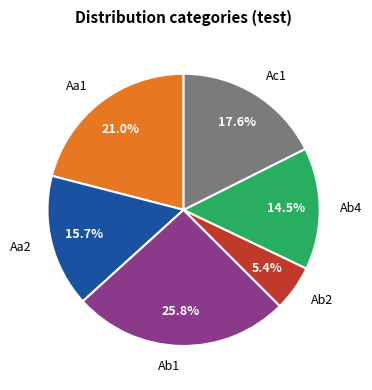

What is the ratio of the value at Ab1 to the value at Aa1?

1.2